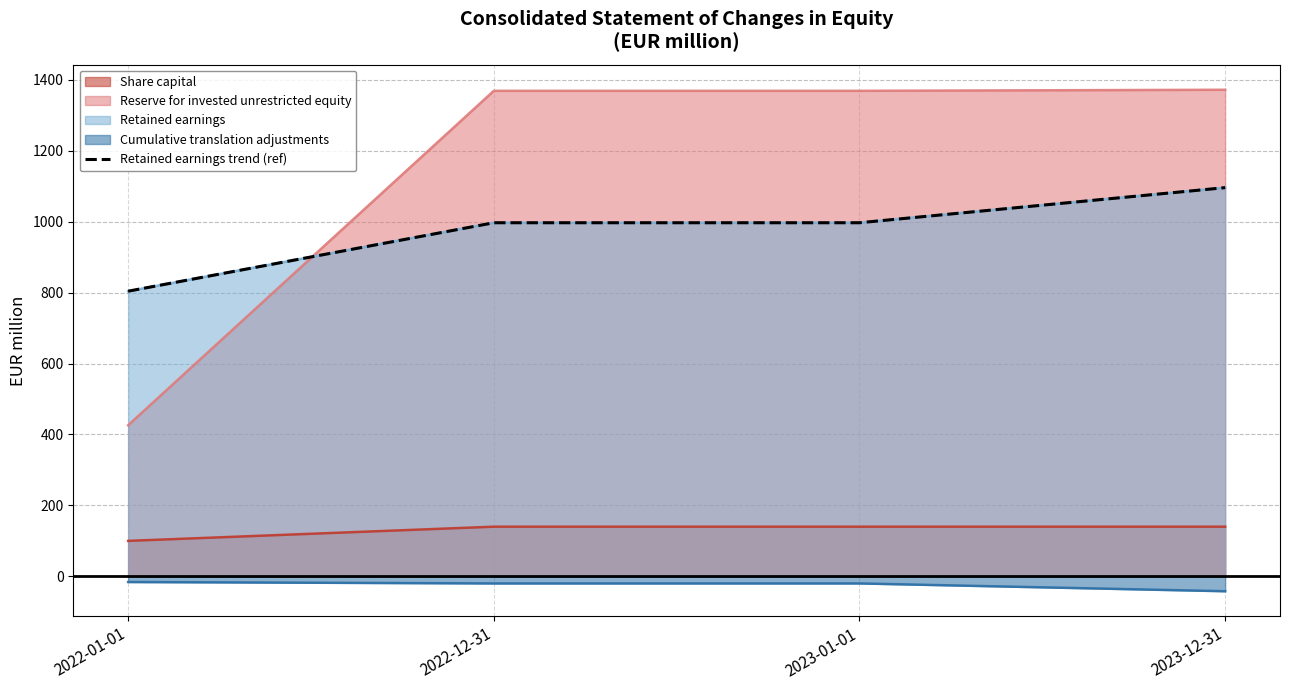

How many lines are shown in the chart?

1